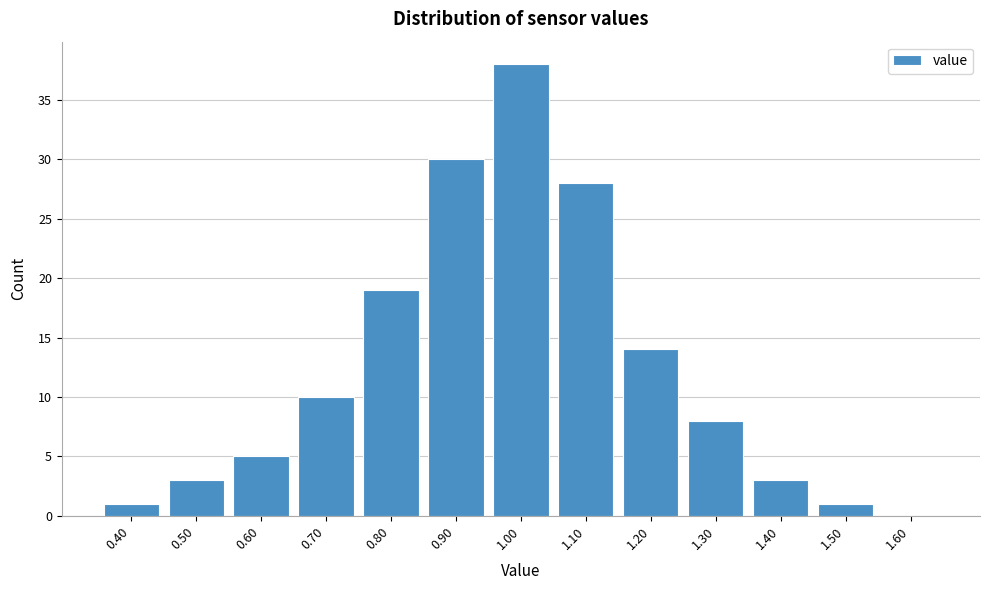

Reading left to right, list every bar in this chart as the range it spans on the x-axis followed by its height. The values are not printed on the chart, so give them approximately, as read against the axis.

0.35 to 0.45: 1
0.45 to 0.55: 3
0.55 to 0.65: 5
0.65 to 0.75: 10
0.75 to 0.85: 19
0.85 to 0.95: 30
0.95 to 1.05: 38
1.05 to 1.15: 28
1.15 to 1.25: 14
1.25 to 1.35: 8
1.35 to 1.45: 3
1.45 to 1.55: 1
1.55 to 1.65: 0